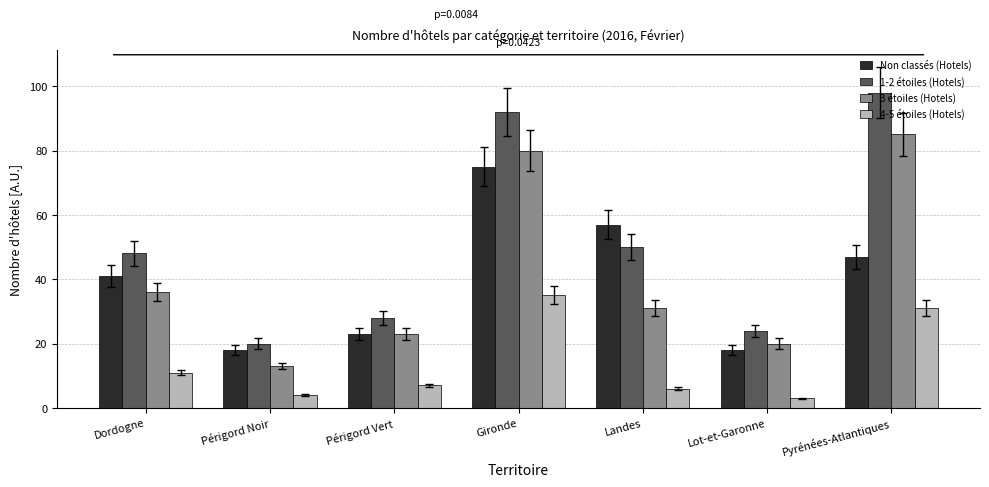

Which series has the largest total across all categories?

1-2 étoiles (Hotels)